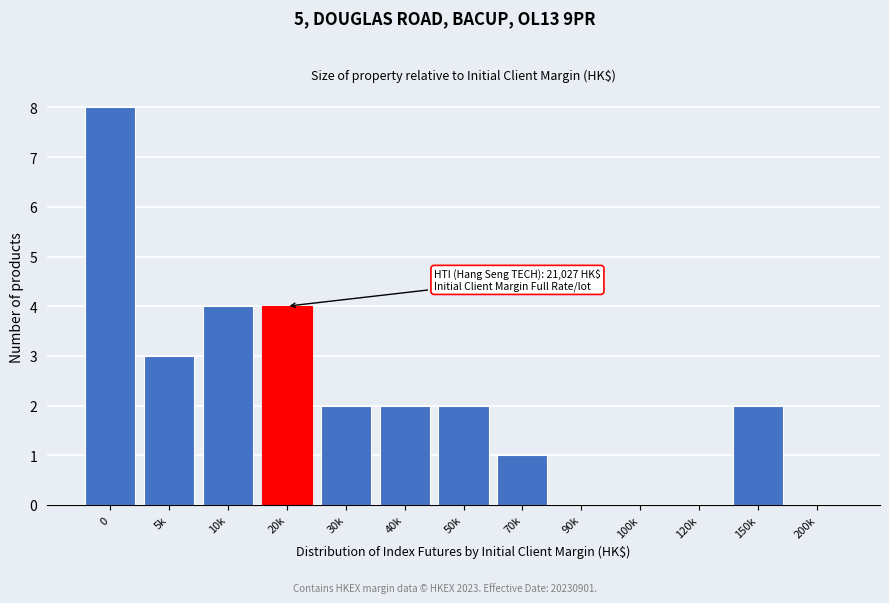

Reading left to right, extract all data points from this chart.

0=8	5k=3	10k=4	20k=4	30k=2	40k=2	50k=2	70k=1	90k=0	100k=0	120k=0	150k=2	200k=0